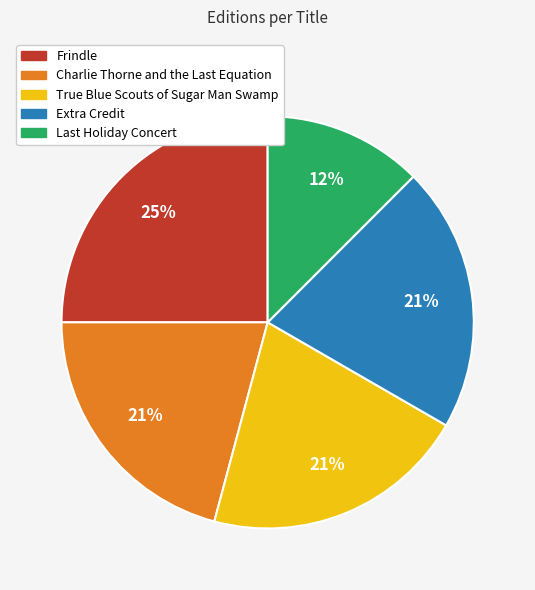

The Extra Credit slice represents 21% of the pie. True or false?

True